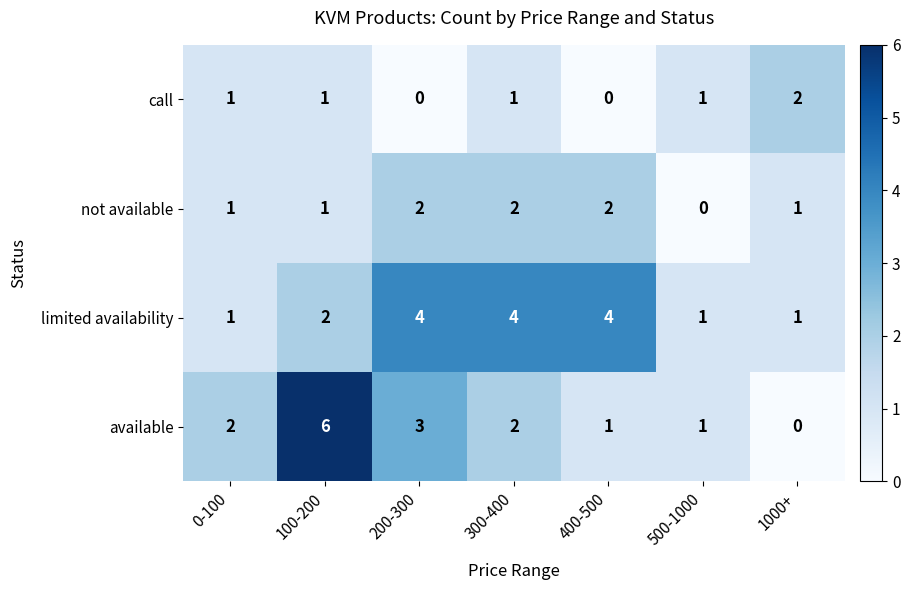

How many values in the call series are below 1?

2